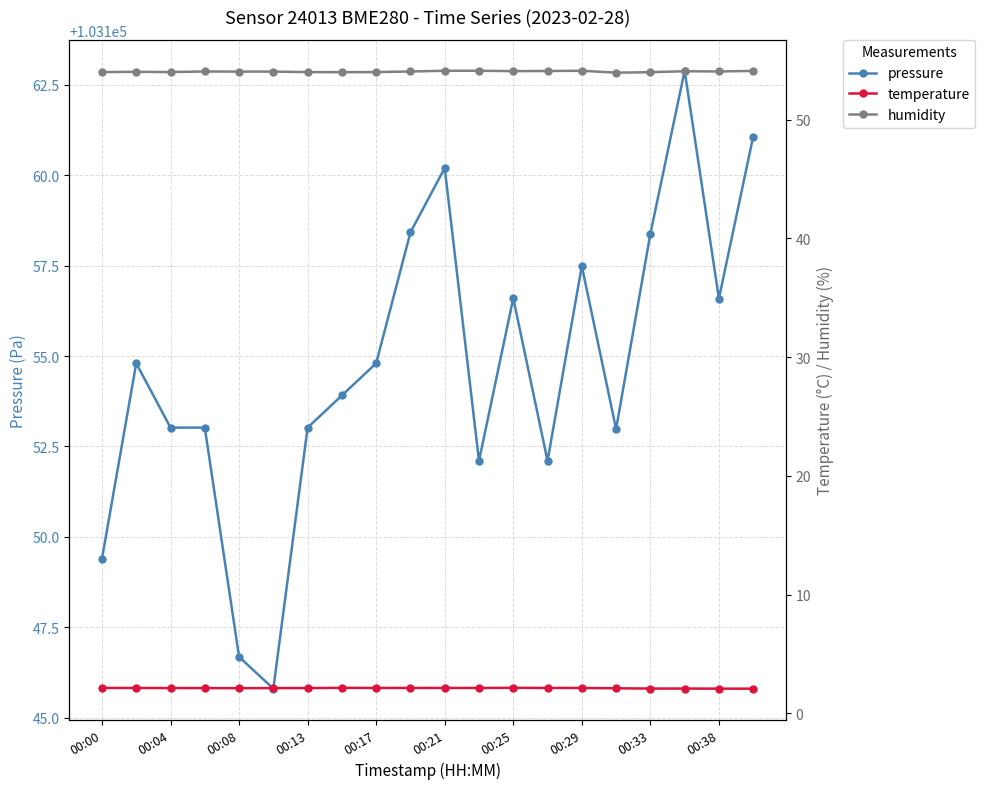

What is the maximum value for pressure?

103162.9